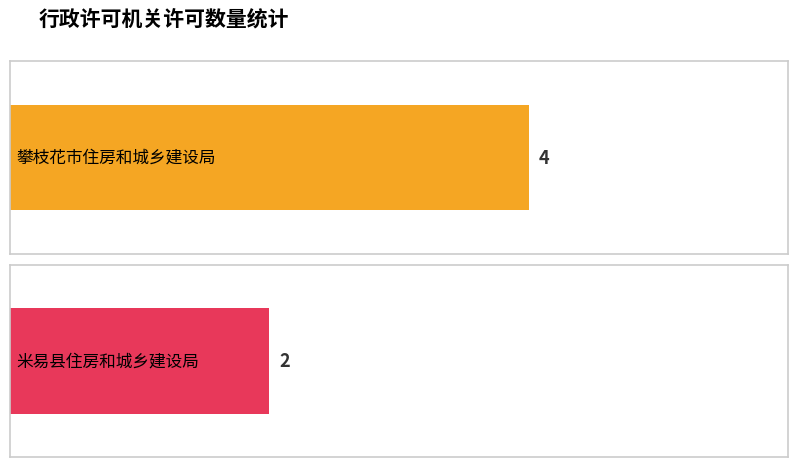

Are the bars horizontal?

Yes